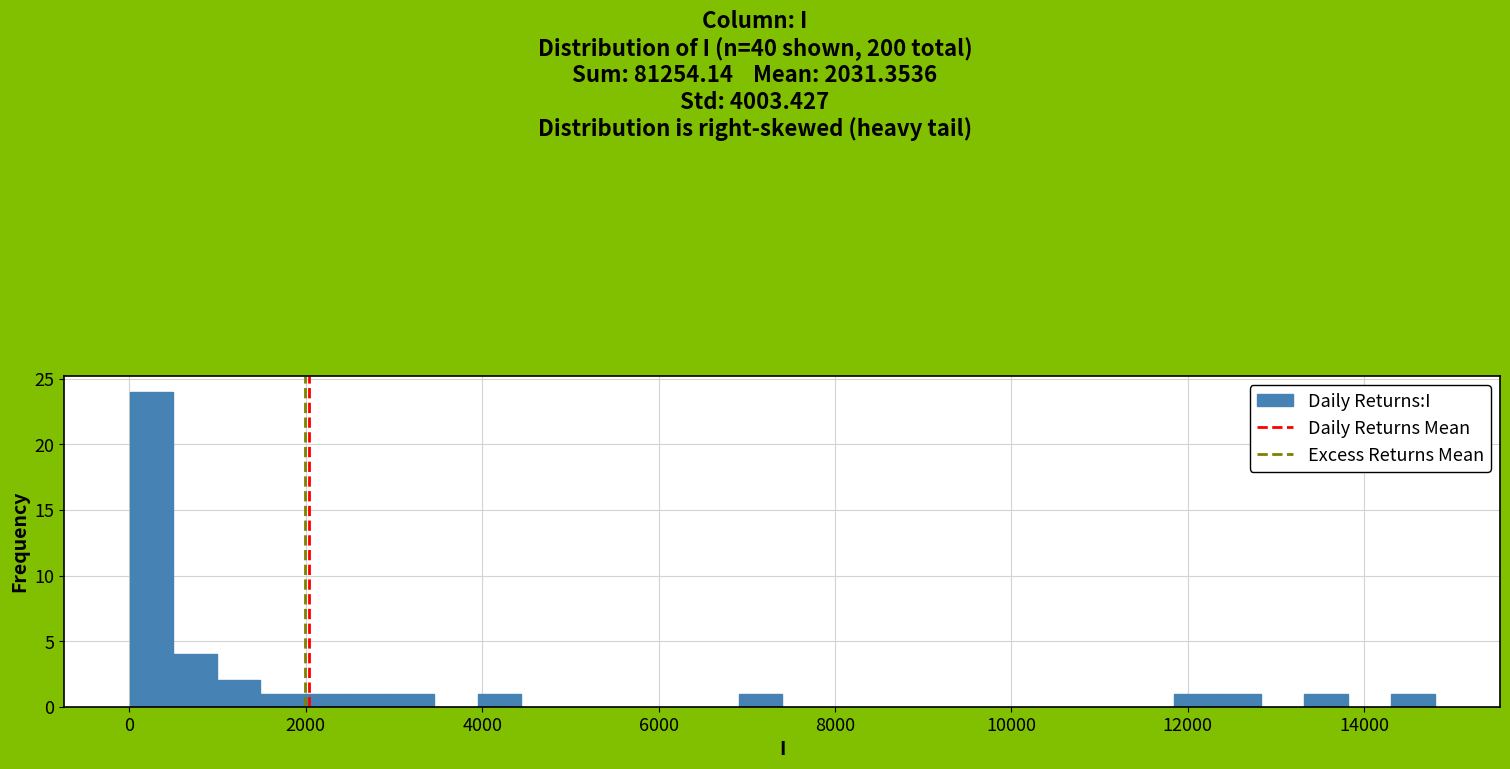

Around what value on the x-axis is the tallest bar? Give the approximate position of its centre, as read against the axis.

200